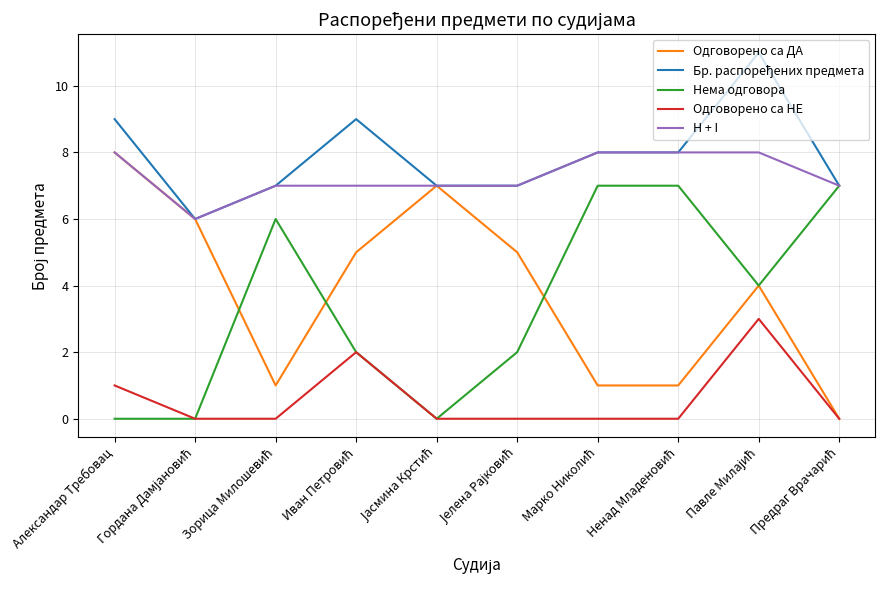

What is the greatest value displayed?

11